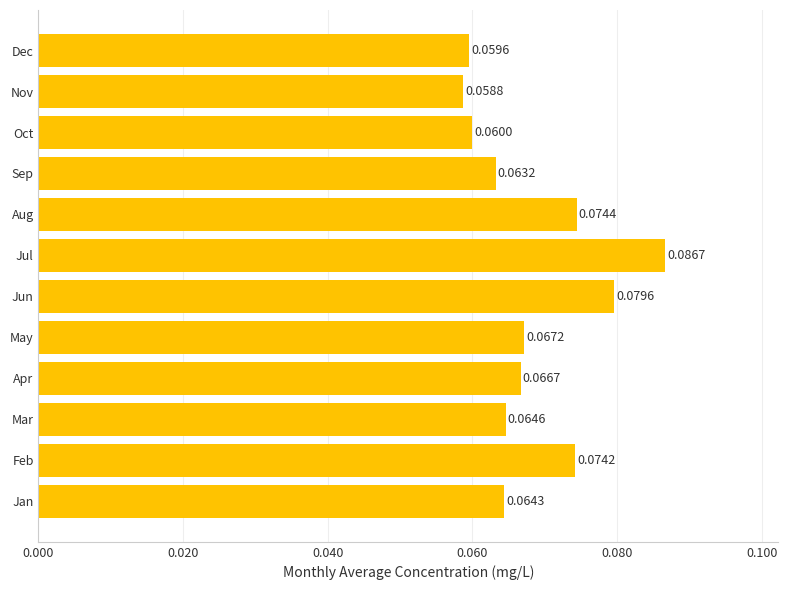

List the labels in order of value, largest first.

Jul, Jun, Aug, Feb, May, Apr, Mar, Jan, Sep, Oct, Dec, Nov